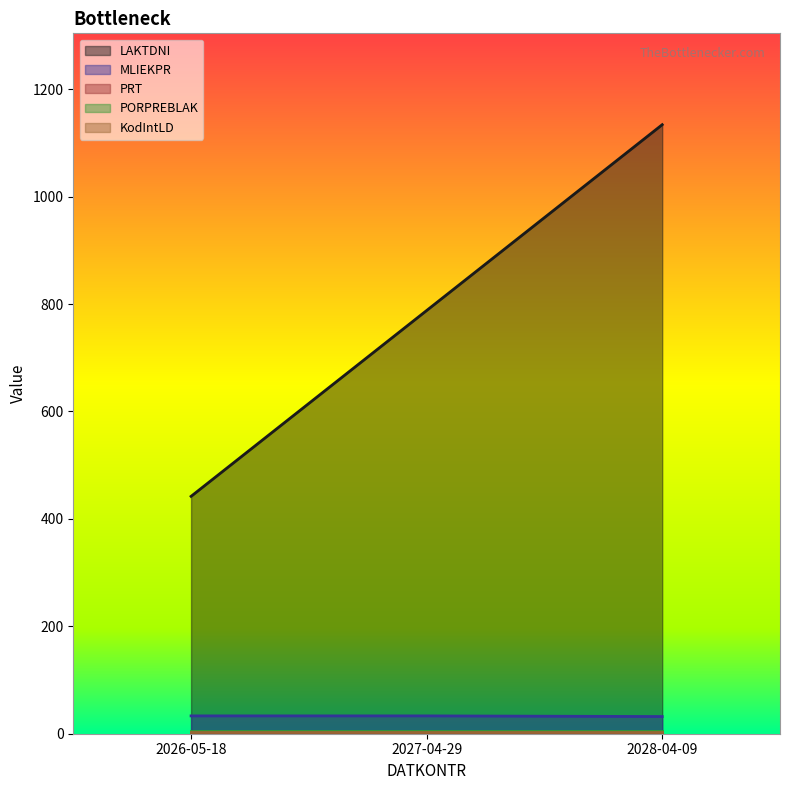

Reading left to right, list all the values displayed in this chart.

LAKTDNI: 2026-05-18=442.0	2027-04-29=788.0	2028-04-09=1134.0
MLIEKPR: 2026-05-18=33.2	2027-04-29=33.2	2028-04-09=32.0
PRT: 2026-05-18=2.0	2027-04-29=2.0	2028-04-09=2.0
PORPREBLAK: 2026-05-18=5.0	2027-04-29=5.0	2028-04-09=5.0
KodIntLD: 2026-05-18=4.0	2027-04-29=4.0	2028-04-09=4.0